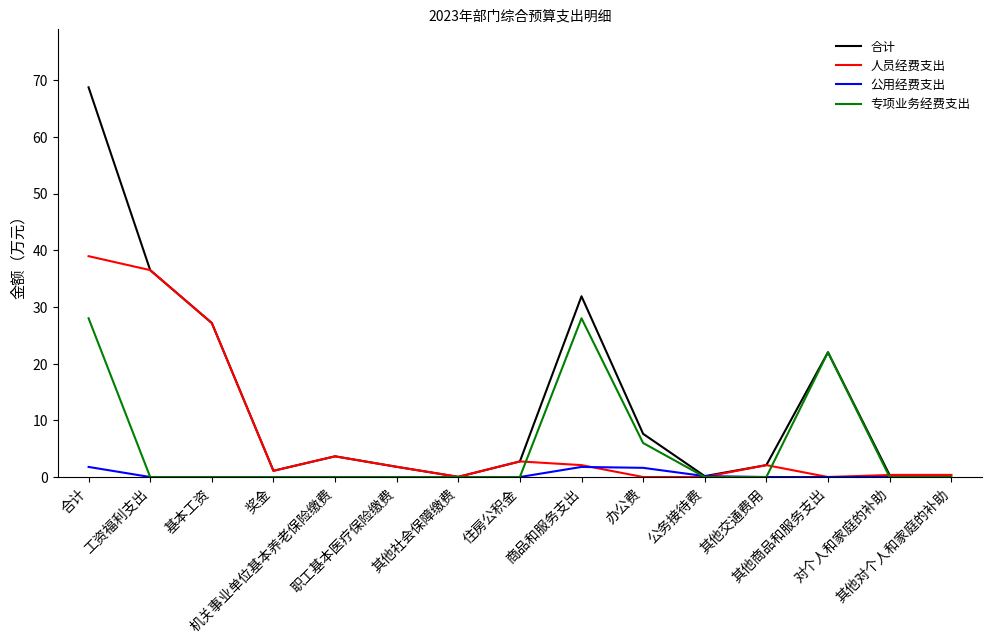

What is the highest value of the 公用经费支出 series?

1.8